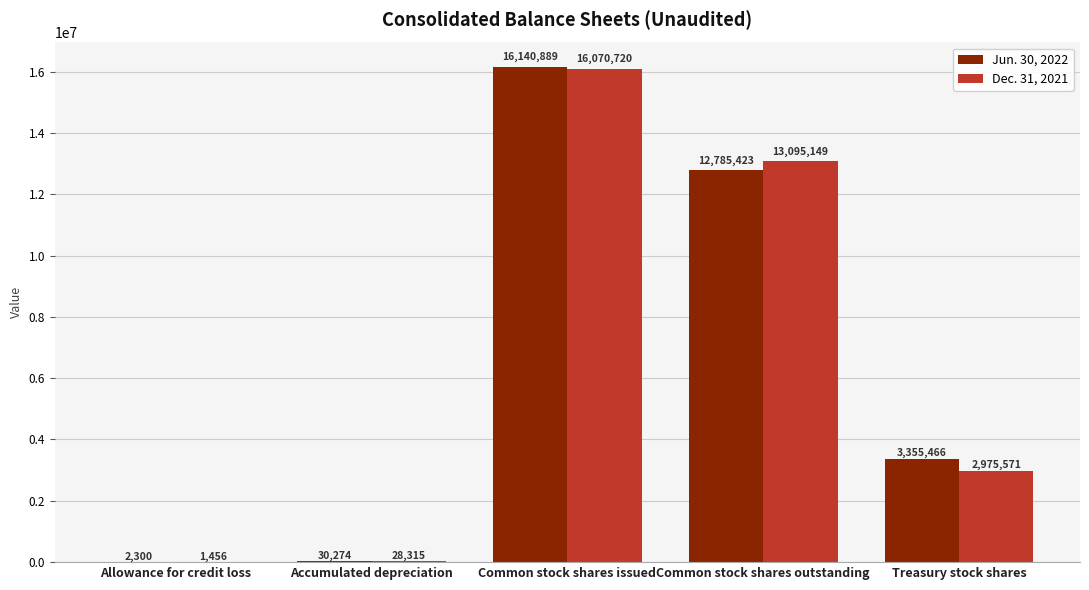

Between Accumulated depreciation and Common stock shares outstanding, which series saw the biggest shift?

Dec. 31, 2021